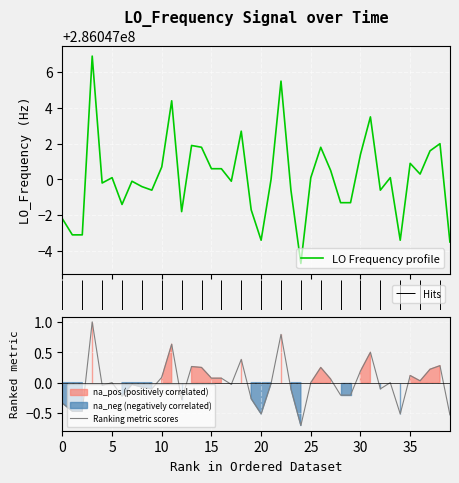

True or false: LO Frequency profile and Ranking metric scores cross at least once.

False